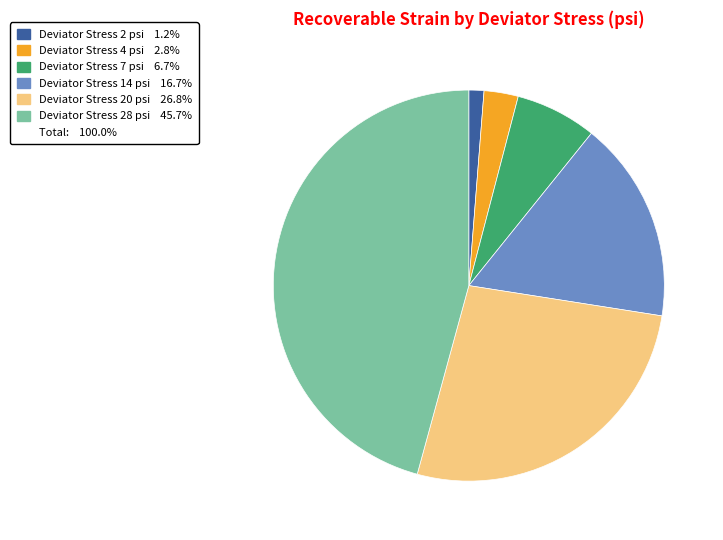

Is there a majority slice in this chart?

No